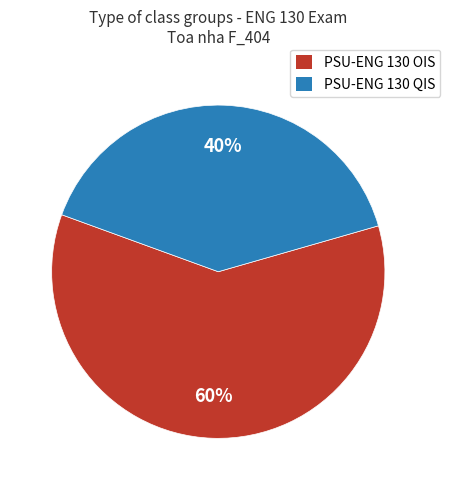

How many slices are in this pie chart?

2